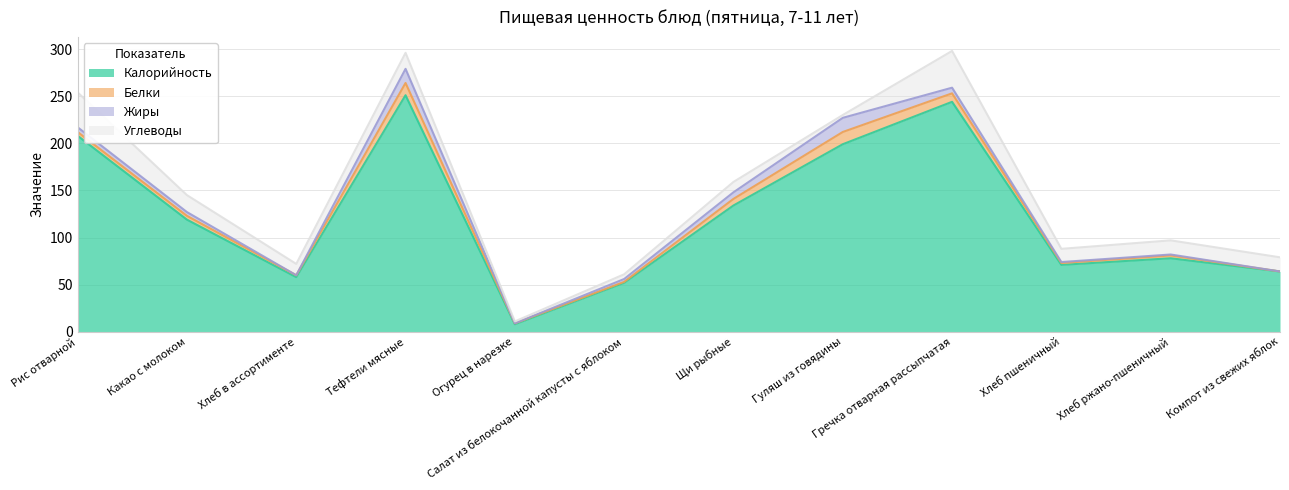

Rank the series by their maximum value, from lowest to highest.

Белки, Жиры, Углеводы, Калорийность